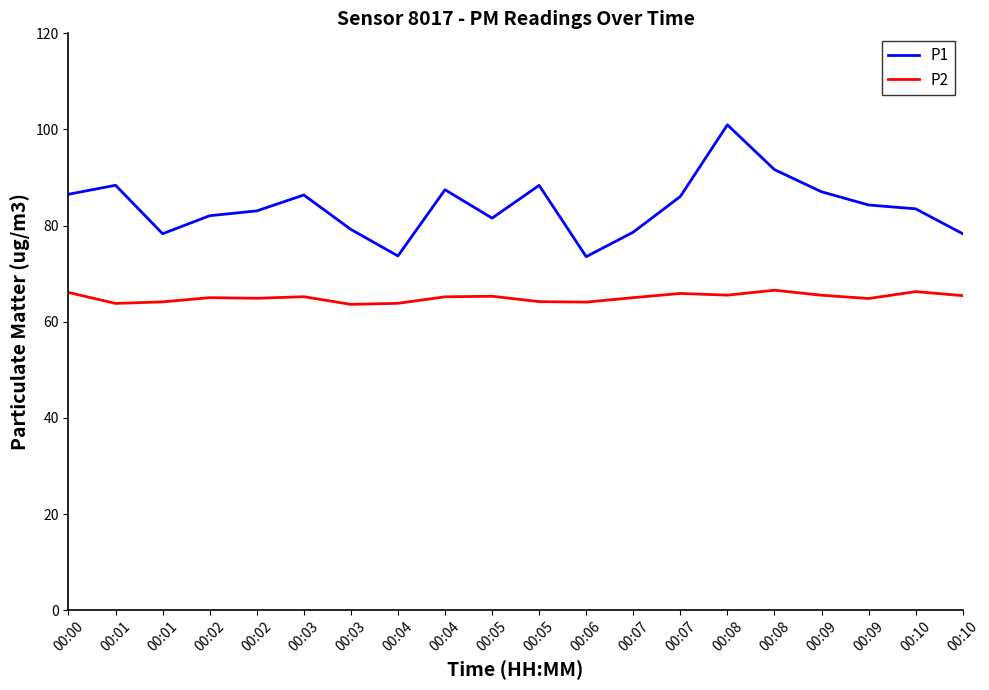

What are all the series names shown in the legend?

P1, P2